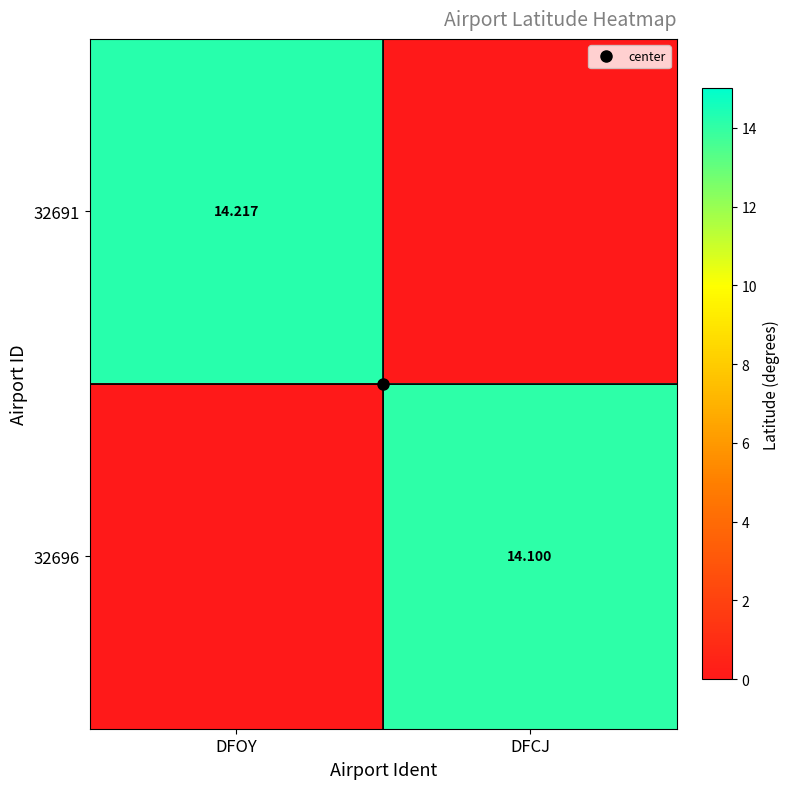

At how many categories does at least one series exceed 8?

2